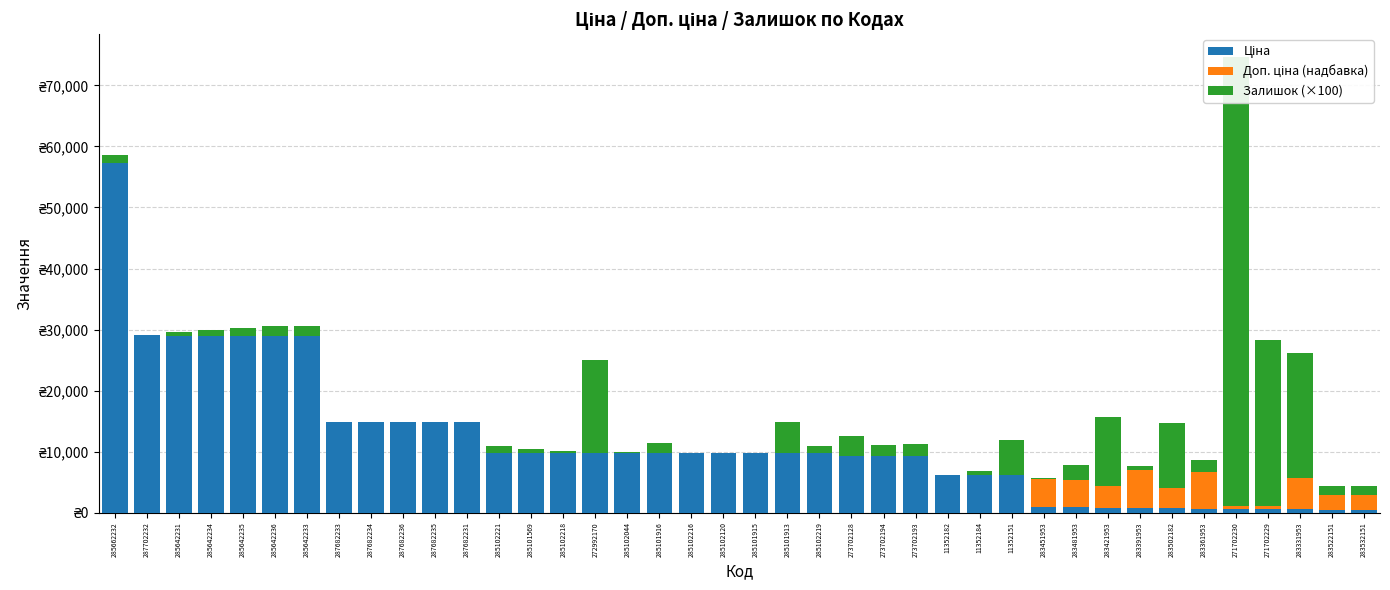

How many positive values does the Залишок (×100) series have?

30